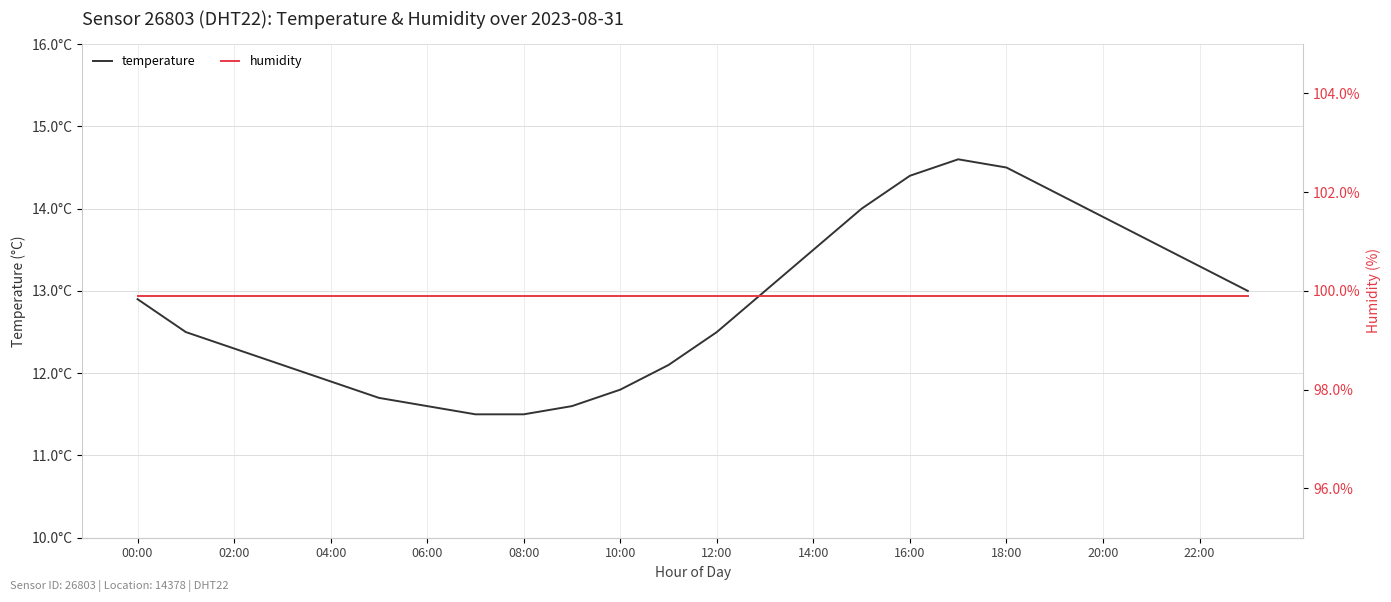

What are all the series names shown in the legend?

temperature, humidity